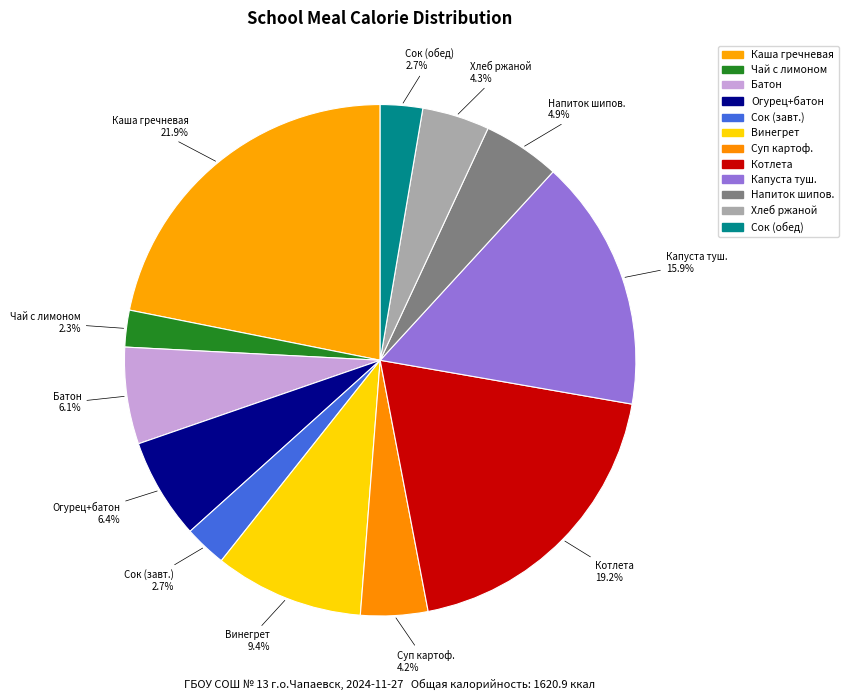

To the nearest percent, what is the difference between the largest and smallest slice percentages?

20%